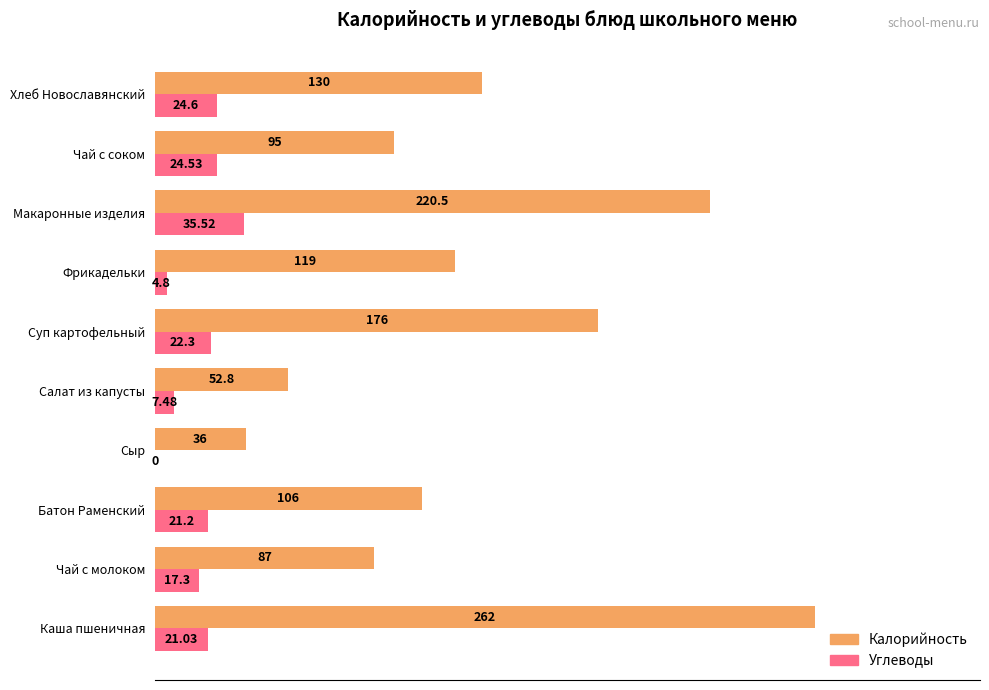

Which series has the largest total across all categories?

Калорийность